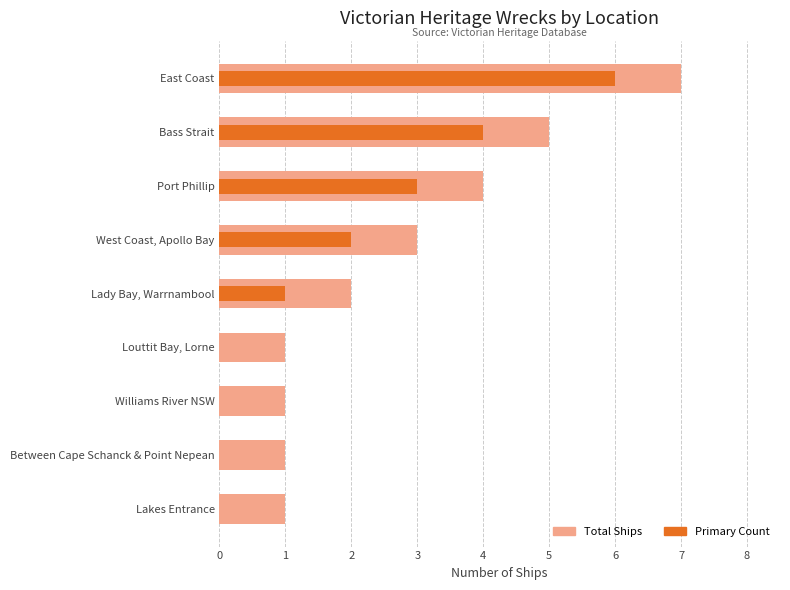

Rank the series by their maximum value, from highest to lowest.

Total Ships, Primary Count